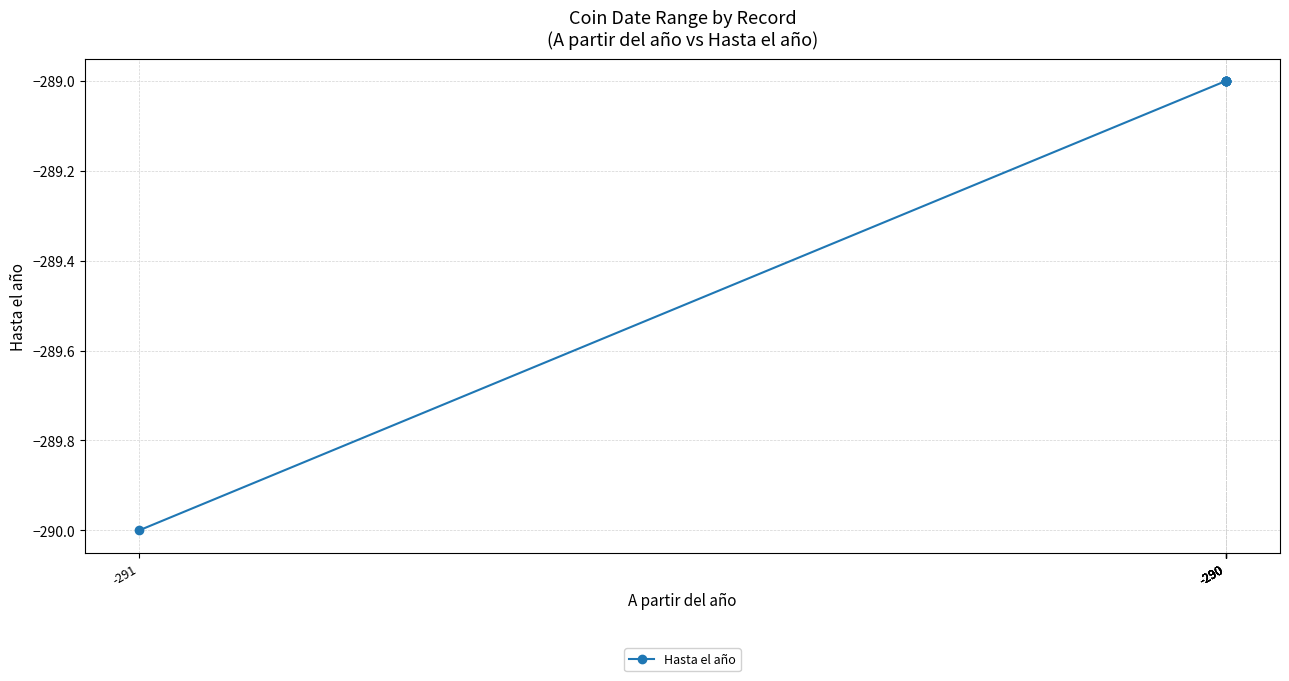

List the labels in order of value, smallest first.

-291, -290, -290, -290, -290, -290, -290